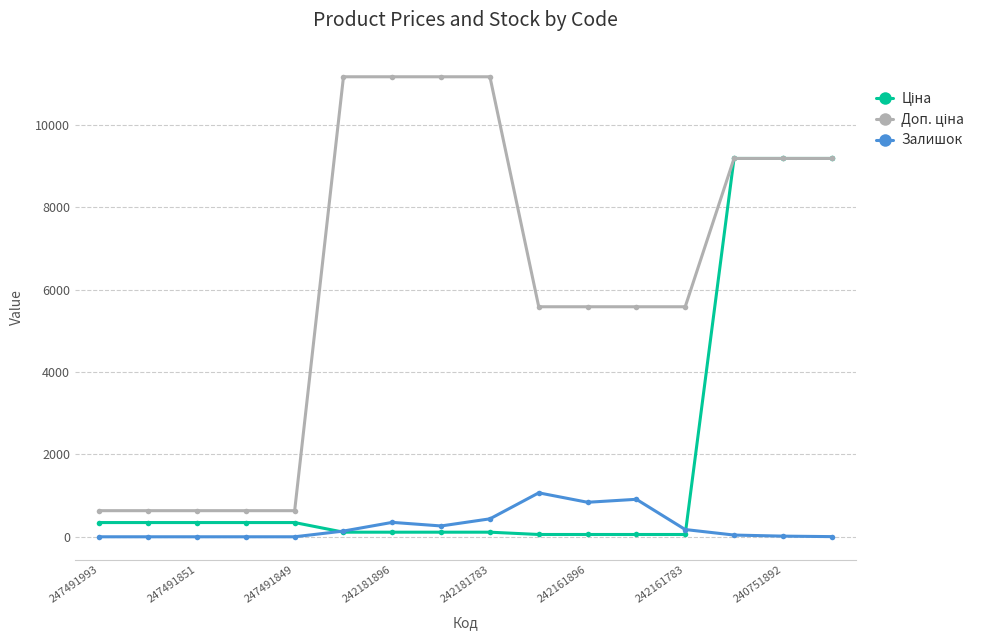

What is the total value across all series at 247491993?

979.6